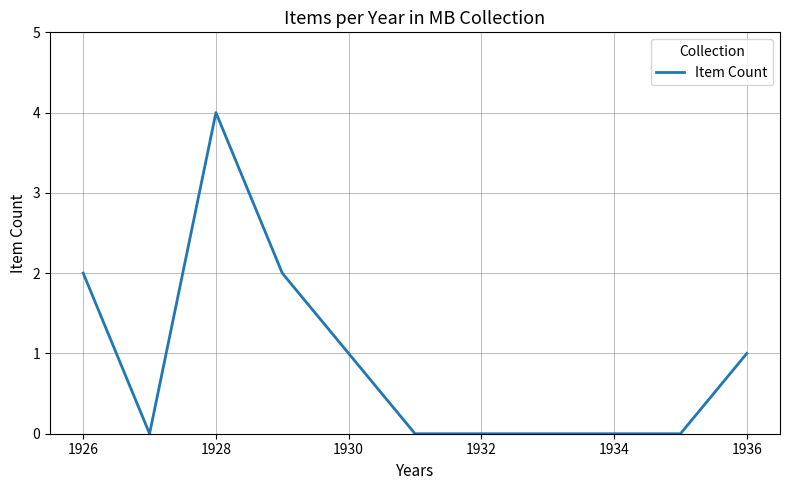

What is the difference between the second highest and second lowest values?

2